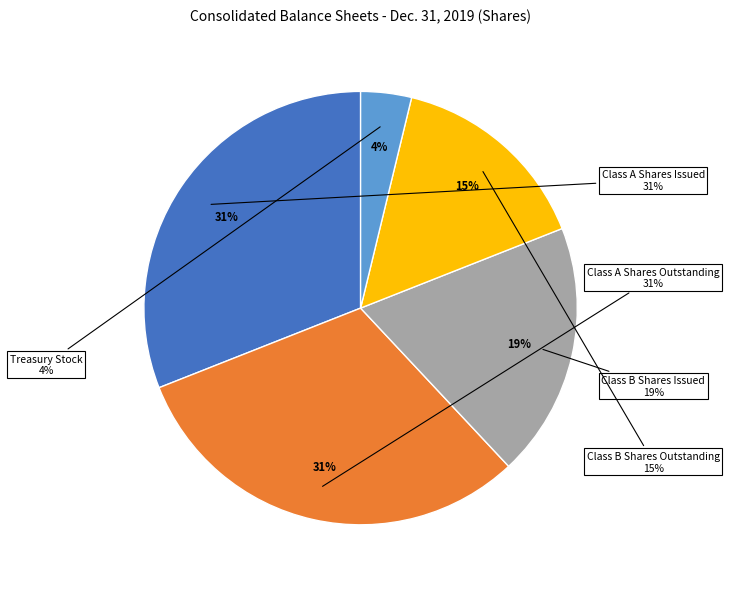

Between Class B Shares Outstanding and Class A Shares Issued, which is larger?

Class A Shares Issued